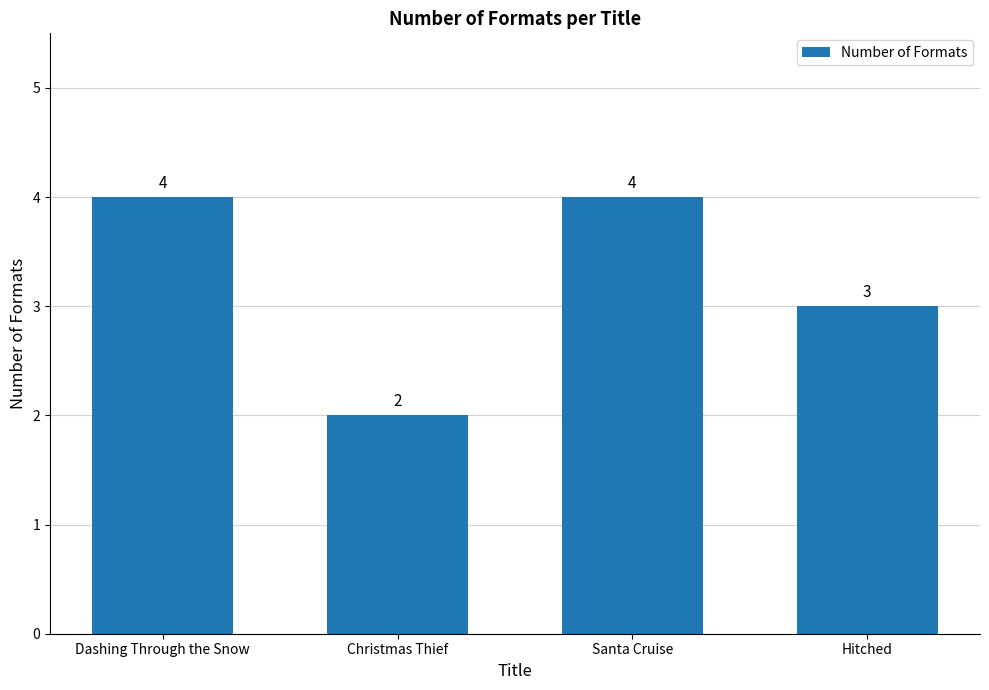

What position from the left is Hitched?

4